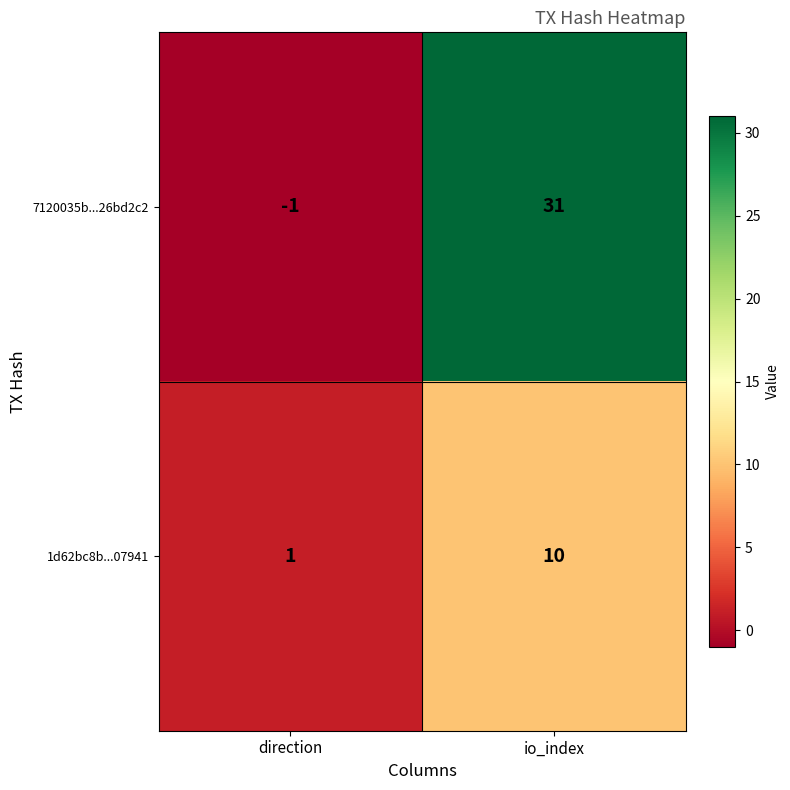

Reading right to left, extract all data points from this chart.

7120035b...26bd2c2: 31	-1
1d62bc8b...07941: 10	1